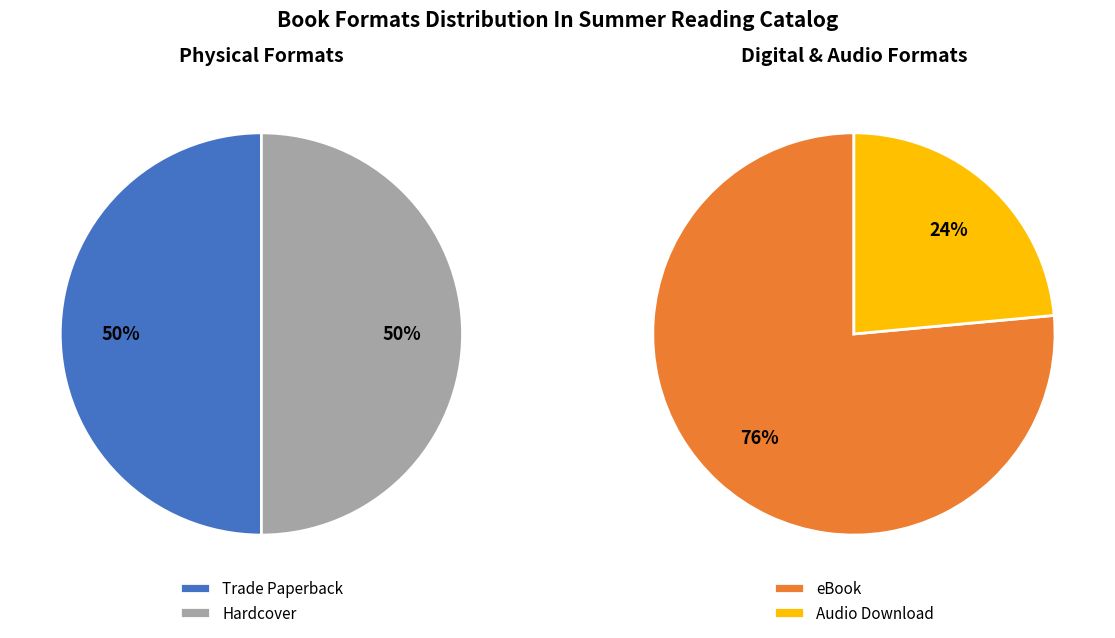

Does any single category account for the majority?

No